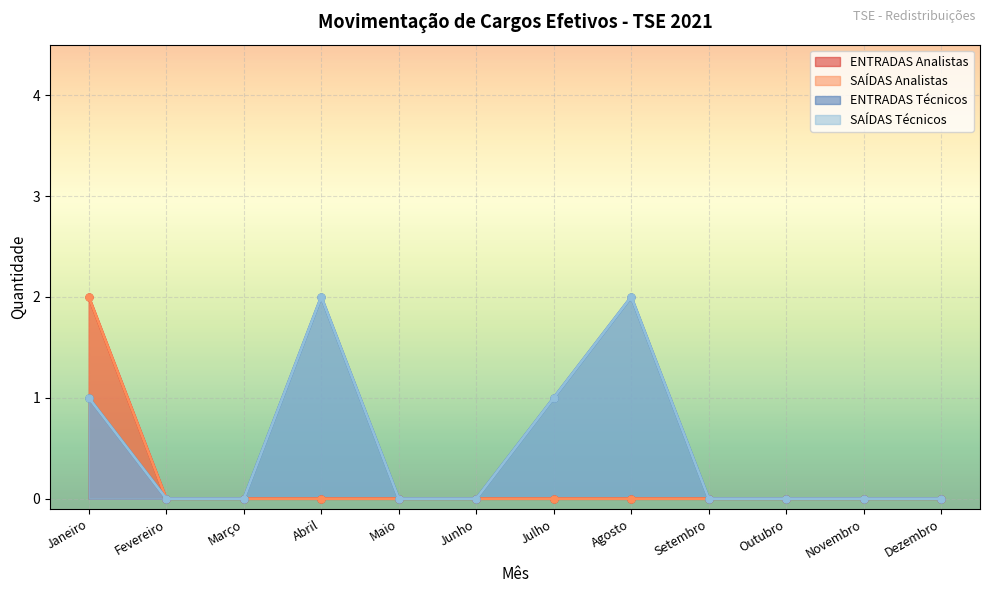

At which category is the sum across all series the highest?

Janeiro